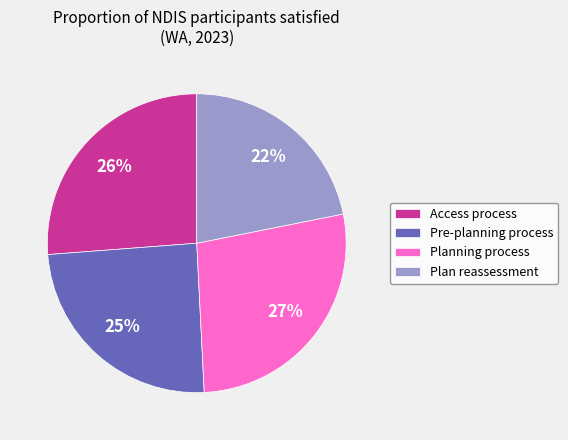

Which has a higher value, Planning process or Pre-planning process?

Planning process